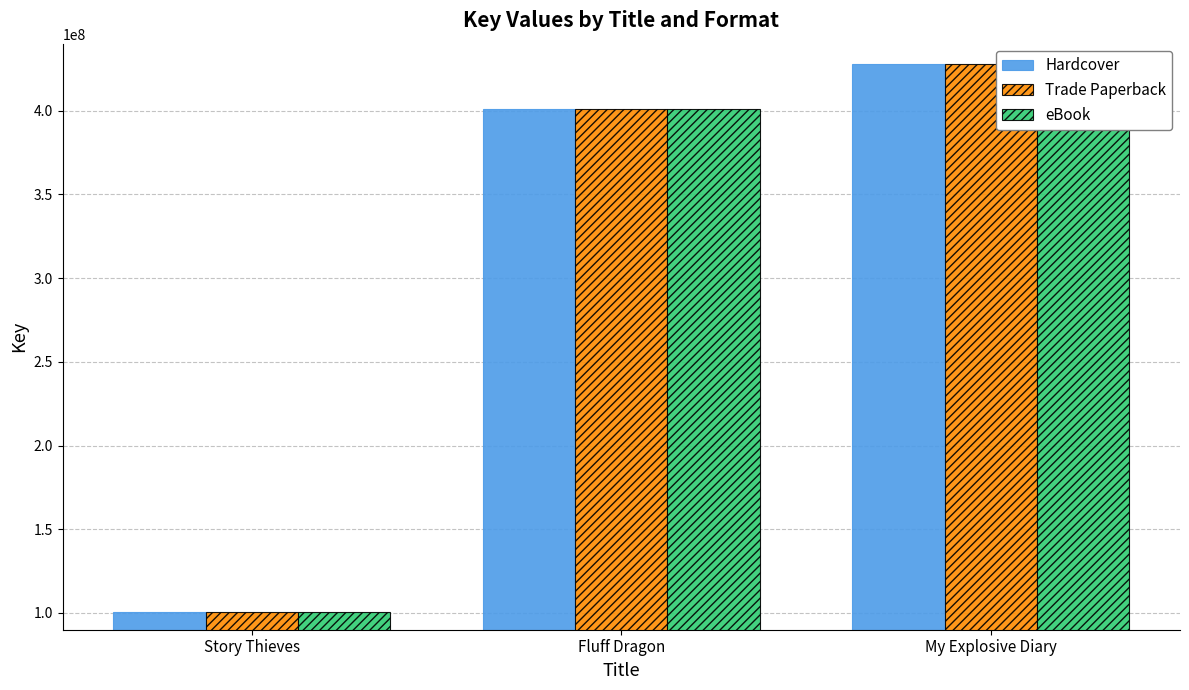

Where is eBook nearest to the value 264300147?

Fluff Dragon